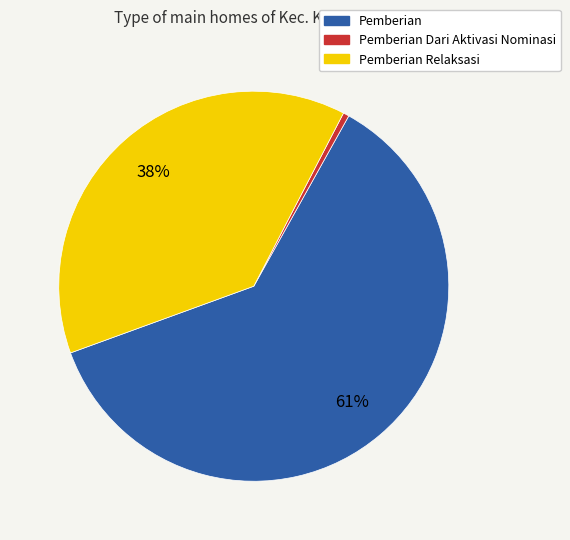

Is there a majority slice in this chart?

Yes